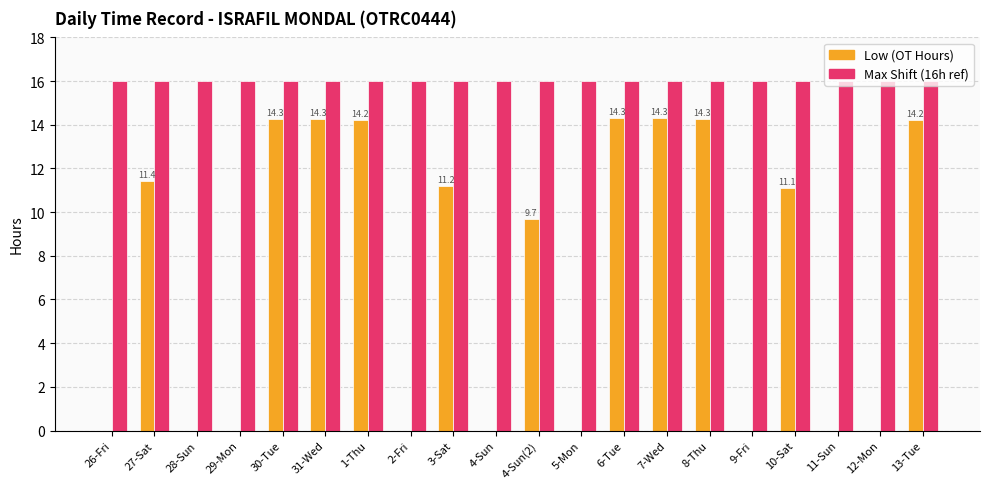

What is the maximum value for Max Shift (16h ref)?

16.0